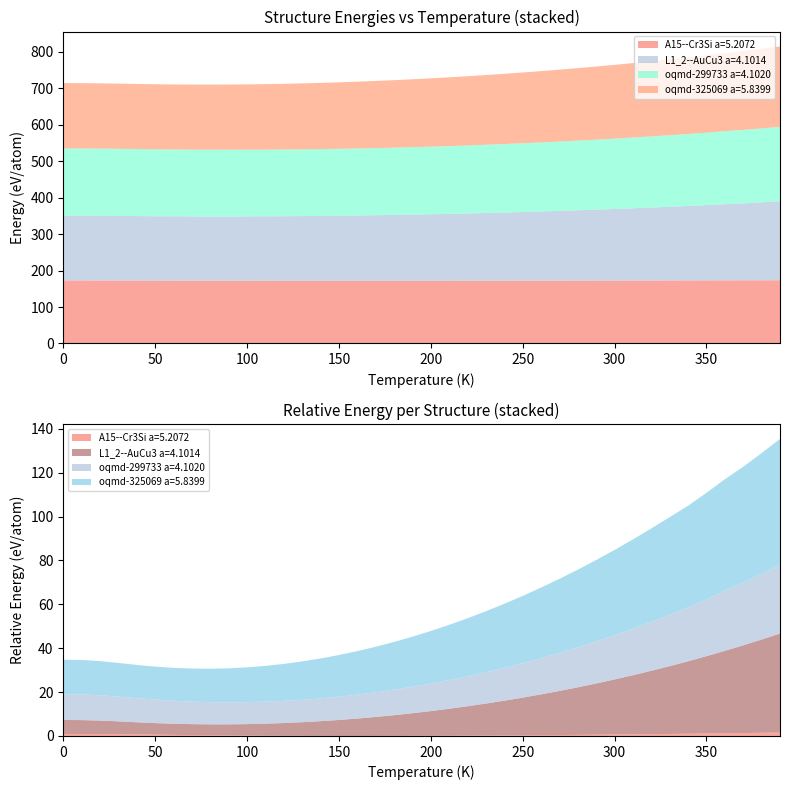

Reading left to right, list all the values displayed in this chart.

A15--Cr3Si a=5.2072: 172.8	172.8	172.8	172.7	172.6	172.5	172.4	172.3	172.2	172.1	172.1	172.0	172.0	171.9	171.9	171.9	171.9	171.9	171.9	171.9	172.0	172.0	172.0	172.1	172.1	172.2	172.2	172.3	172.4	172.5	172.5	172.6	172.7	172.8	172.9	173.0	173.1	173.2	173.3	173.4
L1_2--AuCu3 a=4.1014: 177.6	177.5	177.4	177.1	176.7	176.5	176.3	176.2	176.2	176.3	176.5	176.7	177.0	177.4	177.9	178.5	179.2	179.9	180.7	181.5	182.5	183.5	184.6	185.8	187.1	188.4	189.8	191.3	192.9	194.6	196.3	198.2	200.1	202.1	204.2	206.5	208.8	211.2	213.7	216.4
oqmd-299733 a=4.1020: 184.5	184.5	184.3	184.0	183.7	183.5	183.2	183.0	182.9	182.8	182.8	182.8	182.9	183.0	183.2	183.4	183.7	184.0	184.4	184.8	185.3	185.8	186.4	187.0	187.7	188.4	189.2	190.1	191.0	191.9	192.9	193.9	195.0	196.2	197.4	198.6	200.3	201.3	202.7	204.1
oqmd-325069 a=5.8399: 179.1	179.1	179.0	178.7	178.6	178.4	178.4	178.5	178.6	178.9	179.3	179.7	180.3	180.9	181.6	182.4	183.2	184.2	185.2	186.2	187.4	188.6	189.9	191.2	192.6	194.1	195.6	197.2	198.8	200.6	202.3	204.1	206.0	207.9	209.7	212.0	214.1	216.2	218.5	220.7